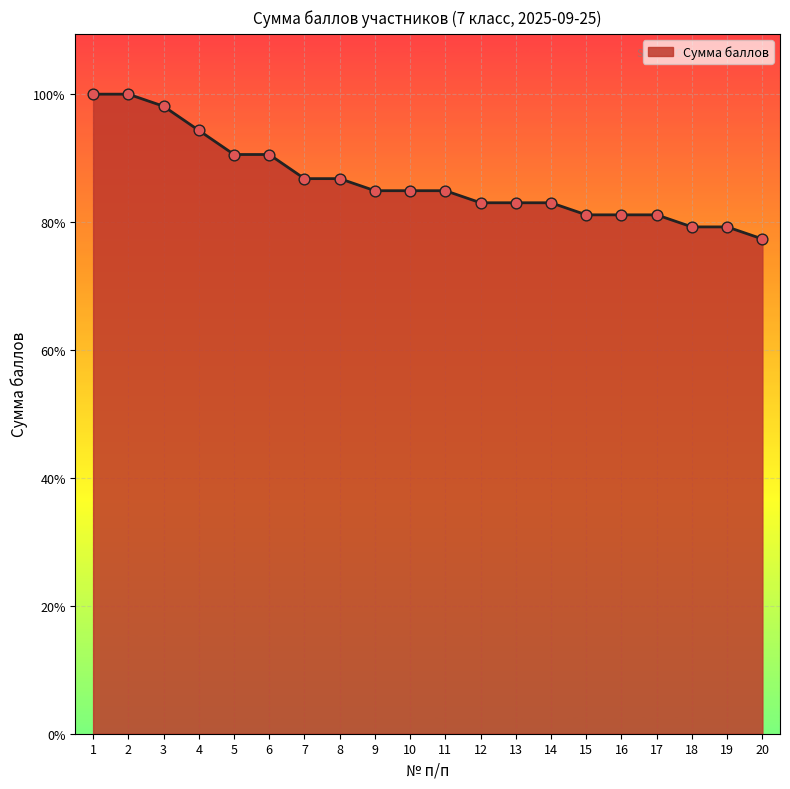

Approximately how many times larger is the value at 6 compared to 4?

1.0